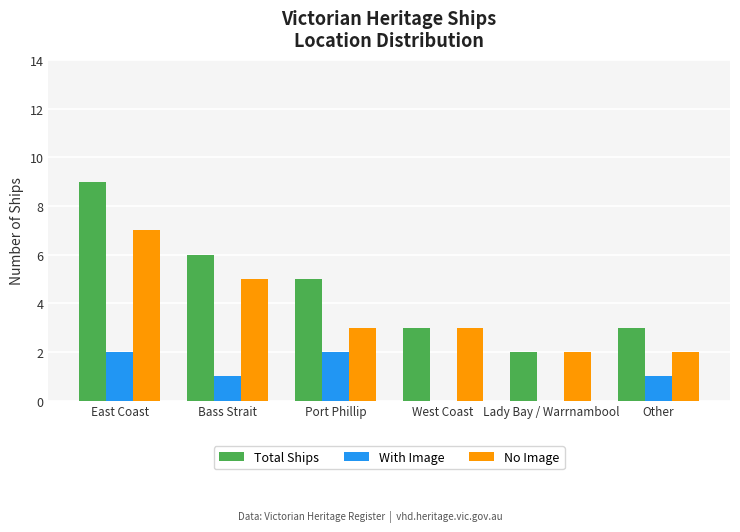

What are all the series names shown in the legend?

Total Ships, With Image, No Image